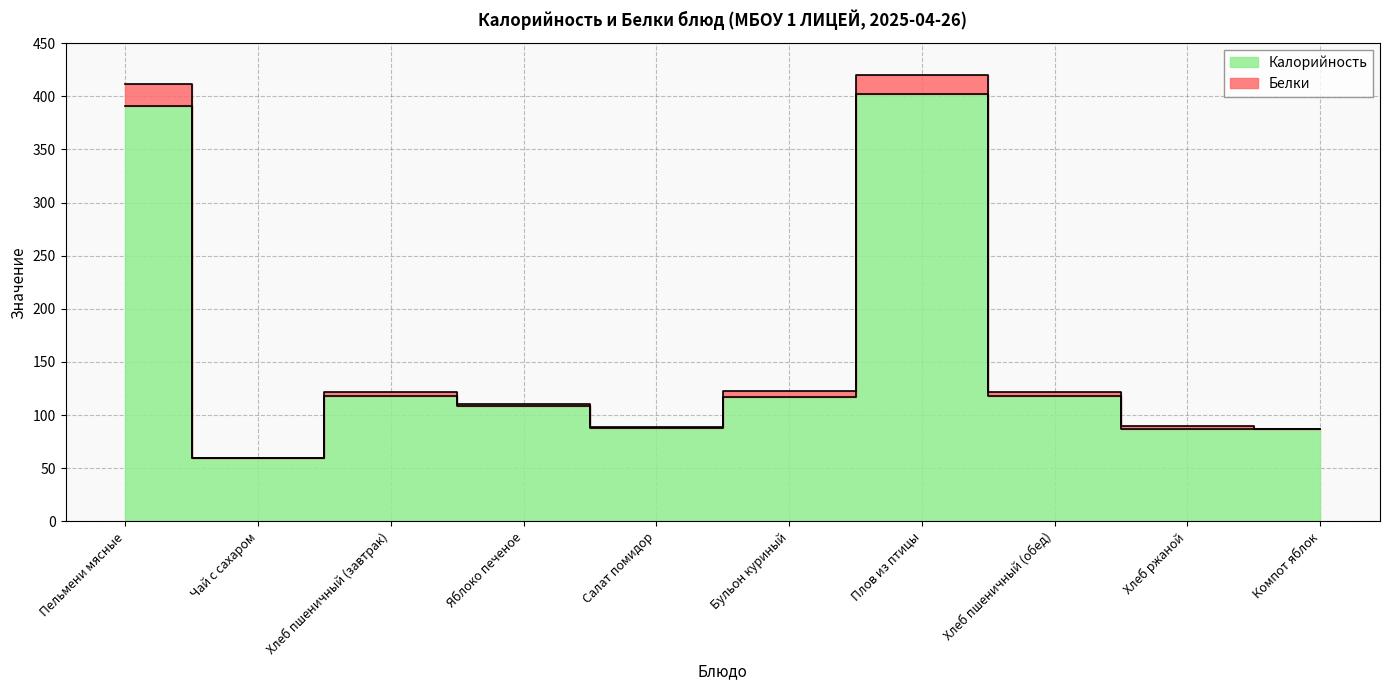

What is the value of the 10th point from the left?

87